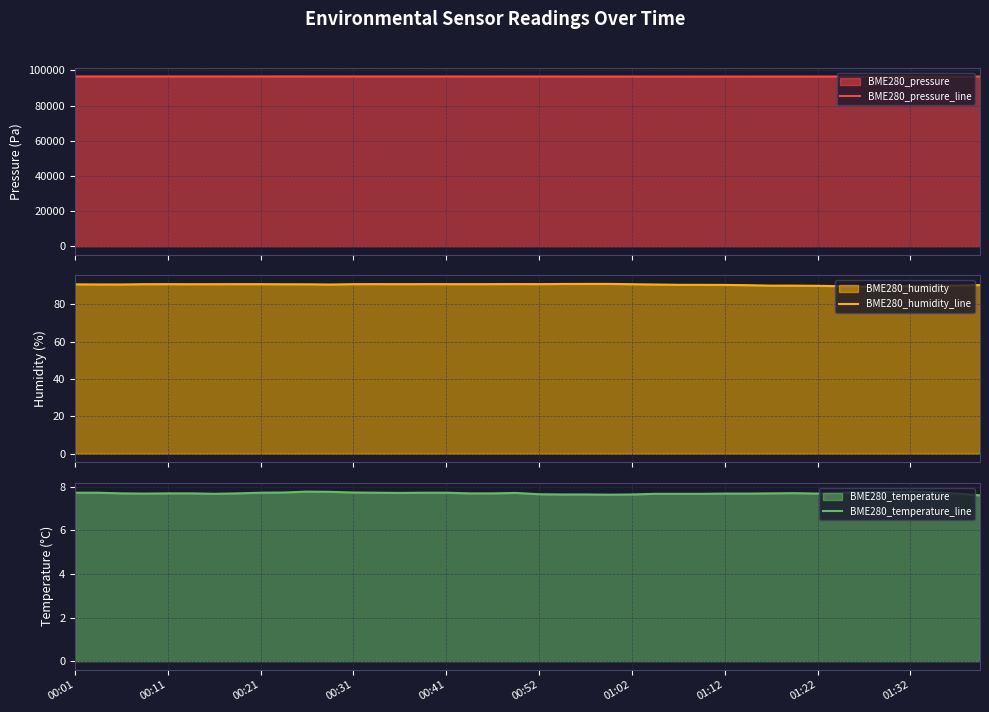

How many values in the BME280_humidity_line series exceed 90?

31